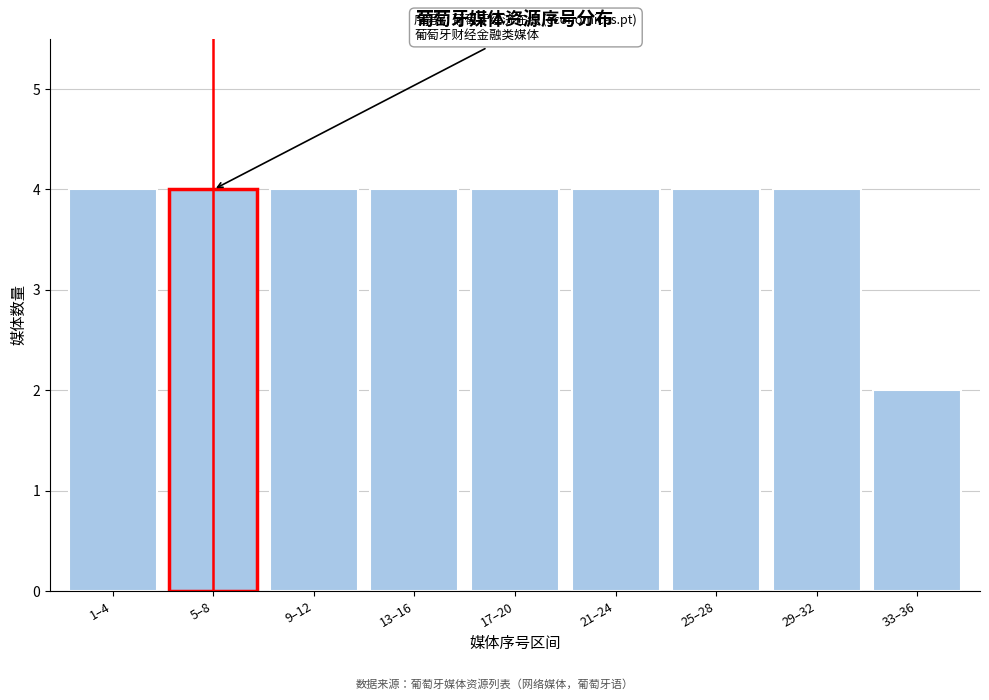

Reading left to right, extract all data points from this chart.

1–4=4	5–8=4	9–12=4	13–16=4	17–20=4	21–24=4	25–28=4	29–32=4	33–36=2